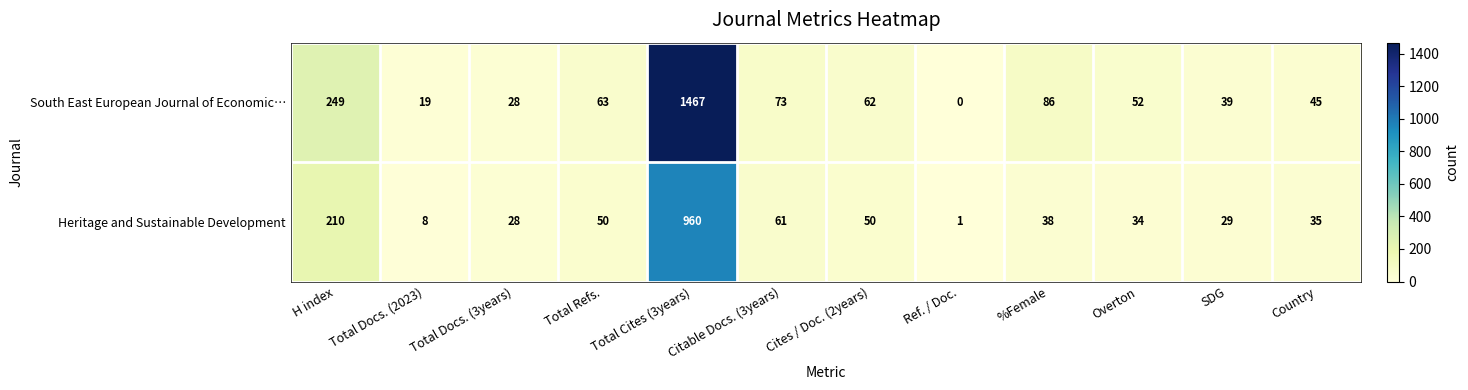

What is the sum of all South East European Journal of Economic… values?

2183